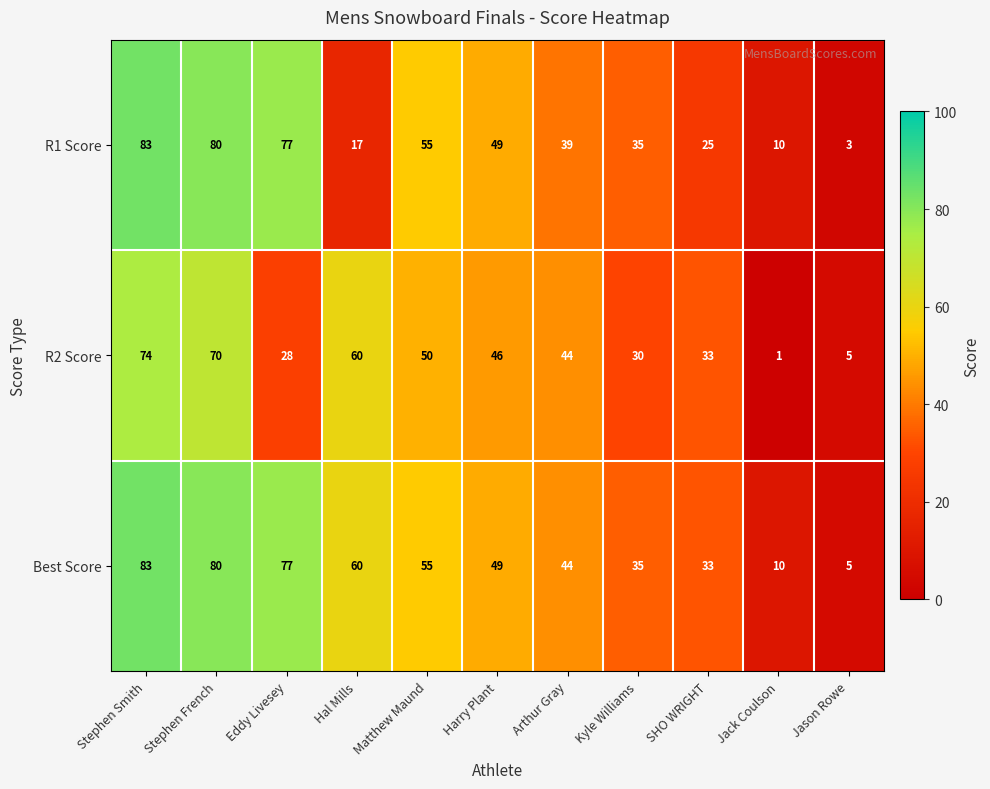

Between Harry Plant and Jack Coulson, which series saw the biggest shift?

R2 Score